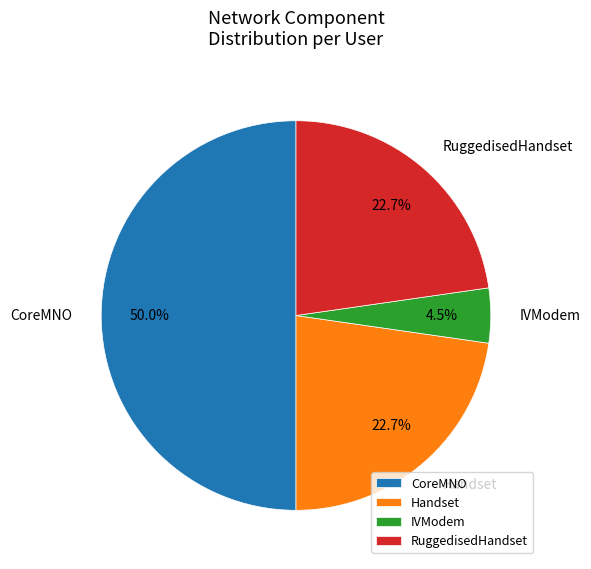

Which has a higher value, RuggedisedHandset or CoreMNO?

CoreMNO